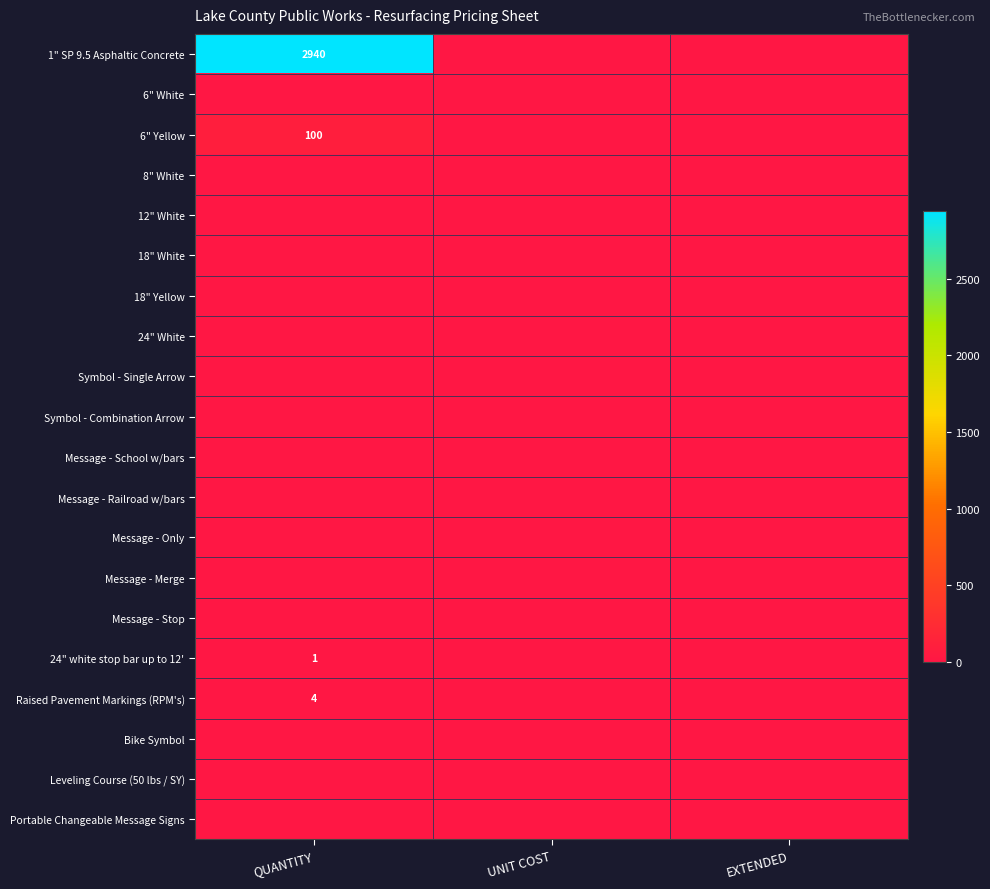

What is the difference between the highest and lowest values at QUANTITY?

2940